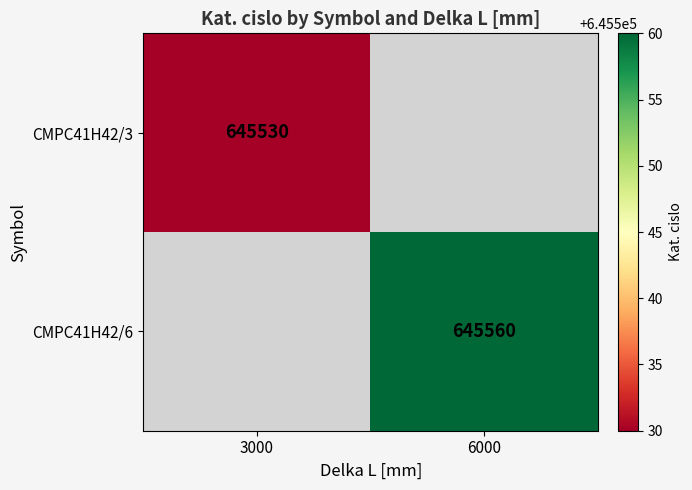

The value of CMPC41H42/6 at 6000 is 645560. True or false?

True